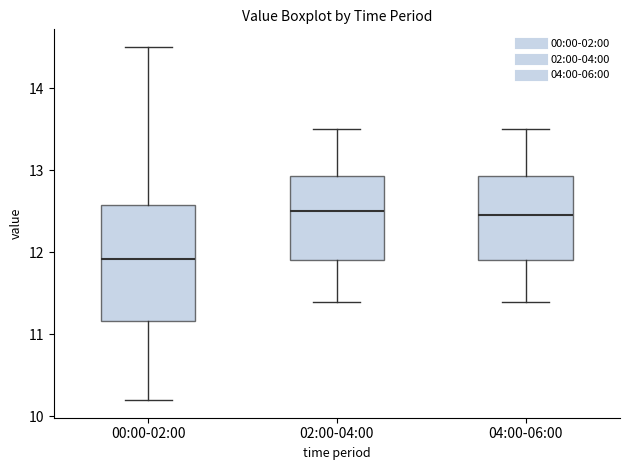

Which box is the tallest, from its lower edge to its upper edge?

00:00-02:00